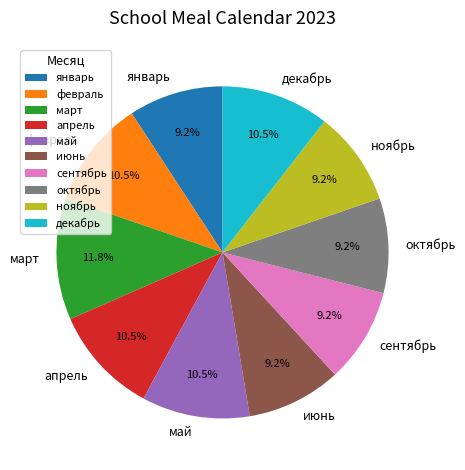

To the nearest percent, what is the difference between the largest and smallest slice percentages?

3%